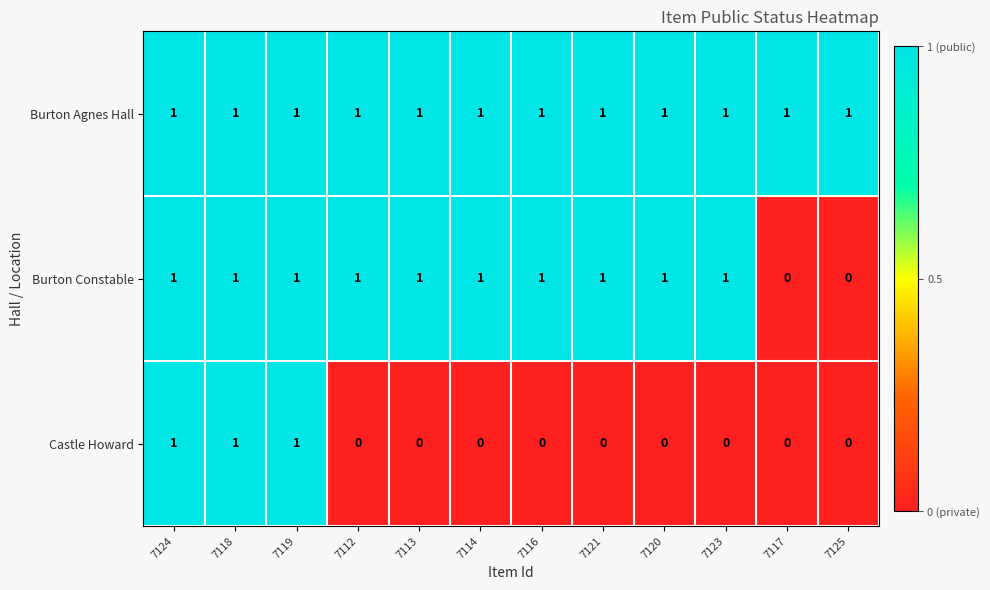

What is the sum of all Burton Constable values?

10